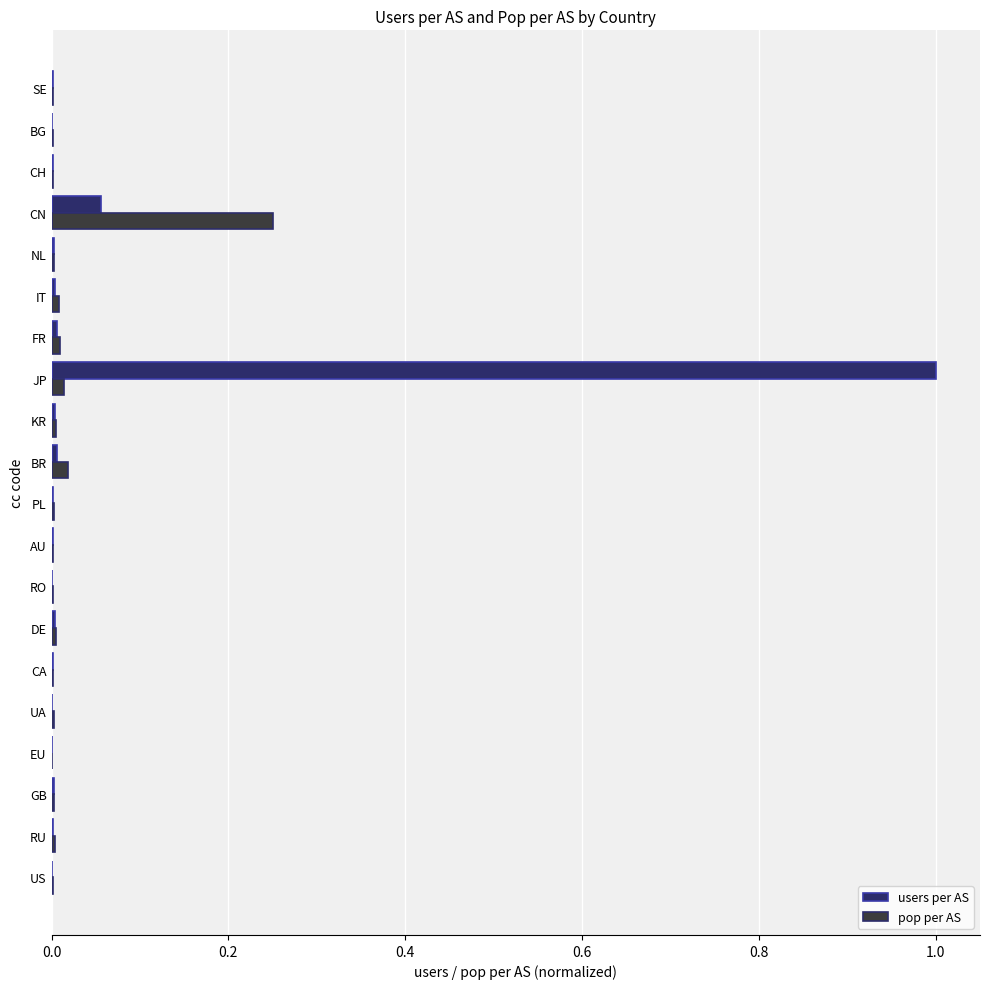

True or false: pop per AS has a value of 0.0 at FR.

True